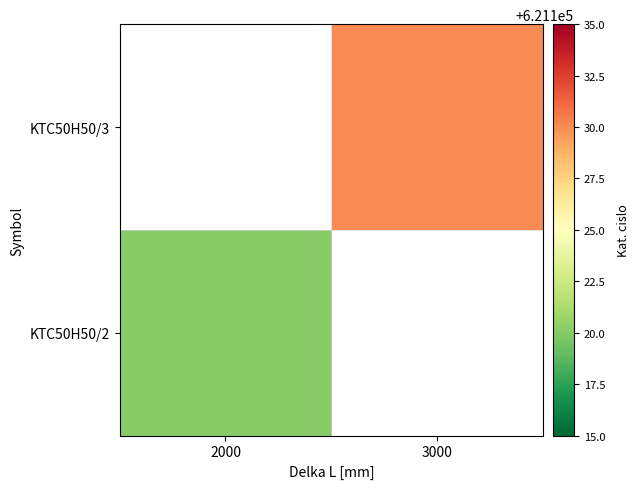

The KTC50H50/3 series shows 621130.0 at 3000. True or false?

True